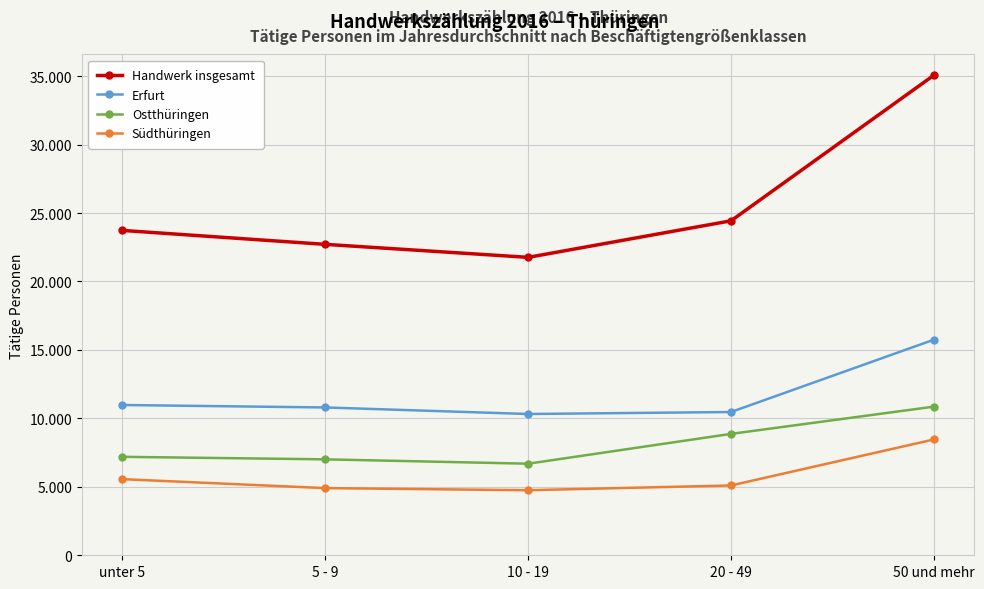

Is this an area chart (filled region under the line)?

No